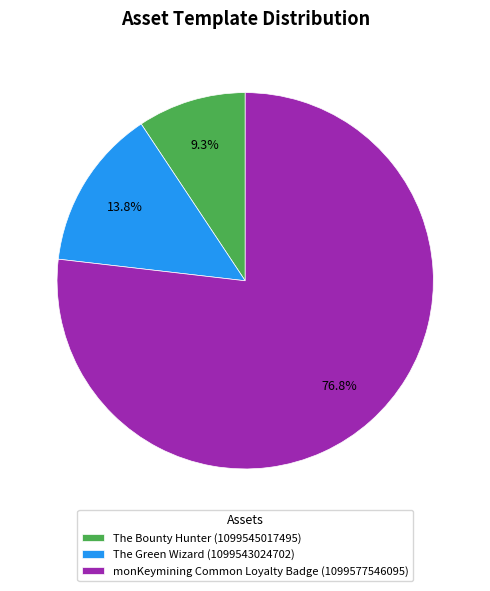

How many segments does this pie chart have?

3